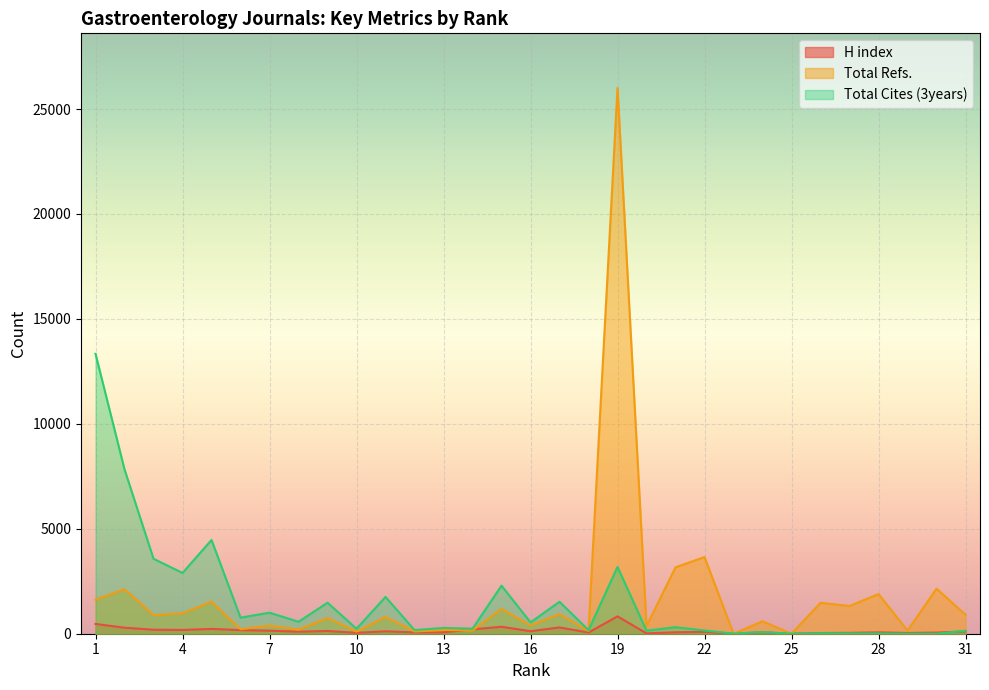

Which label corresponds to the largest value in the chart?

19